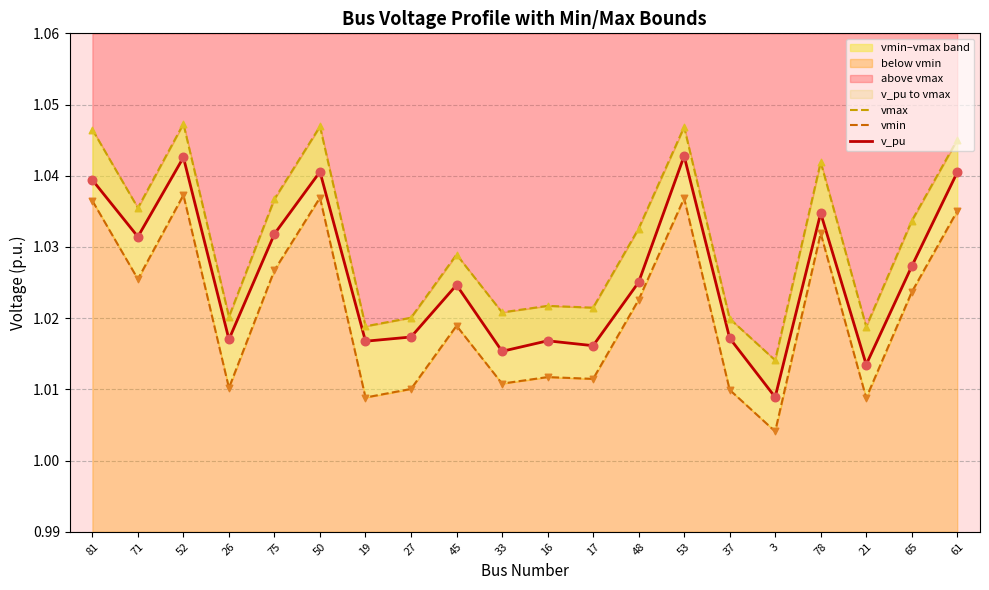

At which category is the sum across all series the highest?

52